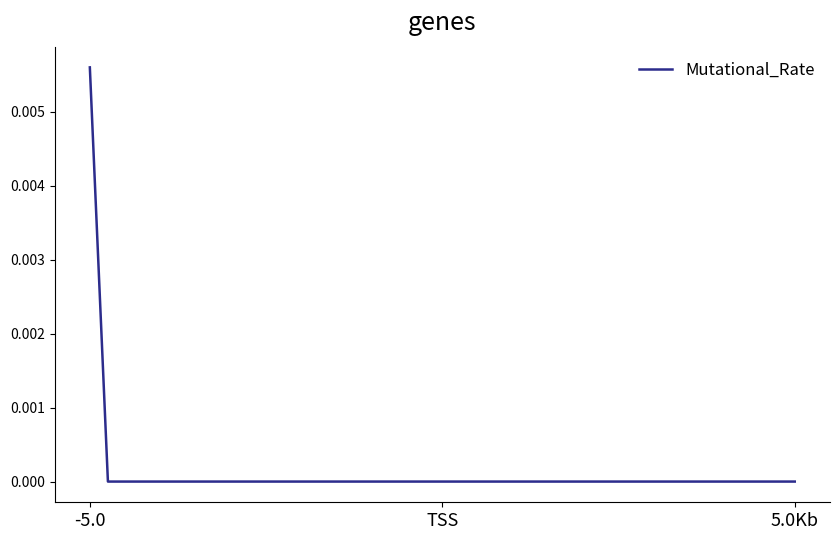

True or false: there are more than 0 points higher than both neighbors.

False